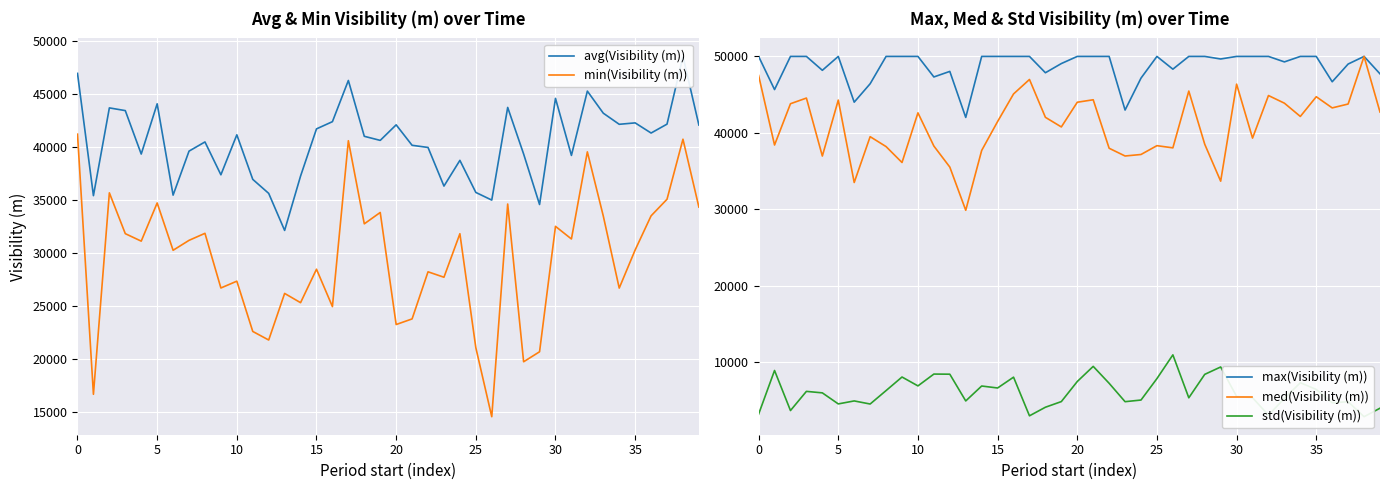

Reading right to left, transcribe all the data shown in this chart.

avg(Visibility (m)): 42098	48583	42184	41343	42302	42168	43218	45304	39227	44617	34588	39360	43762	35006	35729	38760	36329	39980	40183	42117	40647	41034	46310	42417	41735	37275	32139	35639	36964	41174	37396	40501	39632	35474	44104	39356	43462	43719	35424	46980
min(Visibility (m)): 34344	40758	35085	33518	30292	26689	33499	39562	31330	32524	20671	19726	34633	14534	21057	31827	27715	28228	23776	23246	33836	32761	40616	24940	28472	25311	26185	21782	22592	27343	26699	31864	31201	30262	34736	31126	31833	35690	16652	41235
max(Visibility (m)): 47722	50000	49003	46685	50000	50000	49284	50000	50000	50000	49664	50000	50000	48332	50000	47163	42986	50000	50000	50000	49066	47864	50000	50000	50000	50000	42021	48040	47314	50000	50000	50000	46423	44017	50000	48183	50000	50000	45664	50000
med(Visibility (m)): 42725	50000	43774	43266	44728	42149	43884	44884	39316	46374	33682	38512	45468	38040	38327	37174	36976	37988	44330	44006	40776	42034	46985	45092	41484	37700	29877	35528	38276	42620	36123	38207	39504	33510	44288	36970	44552	43812	38412	47508
std(Visibility (m)): 3987	2876	4837	4694	6441	7321	5269	3081	5358	5524	9381	8414	5349	10965	7862	5057	4841	7246	9459	7479	4854	4115	2993	8047	6633	6890	4939	8436	8453	6906	8068	6293	4536	4940	4550	5994	6190	3683	8921	3209